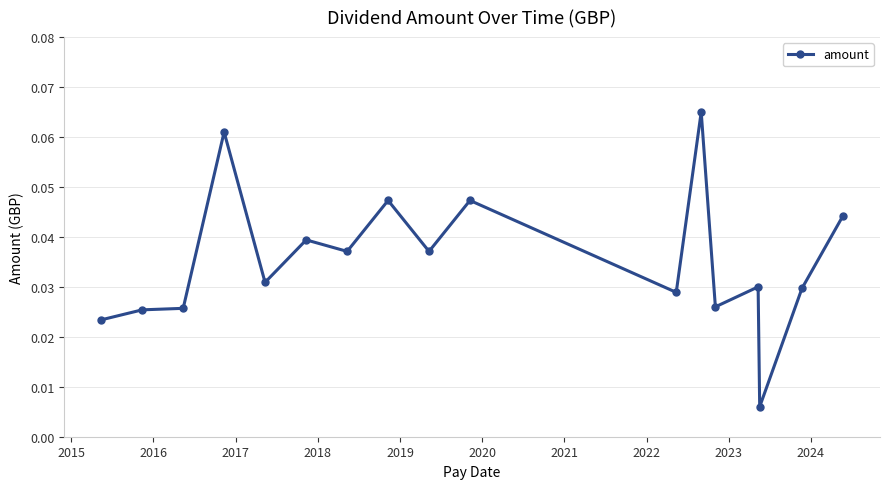

What is the sum of all values?

0.6